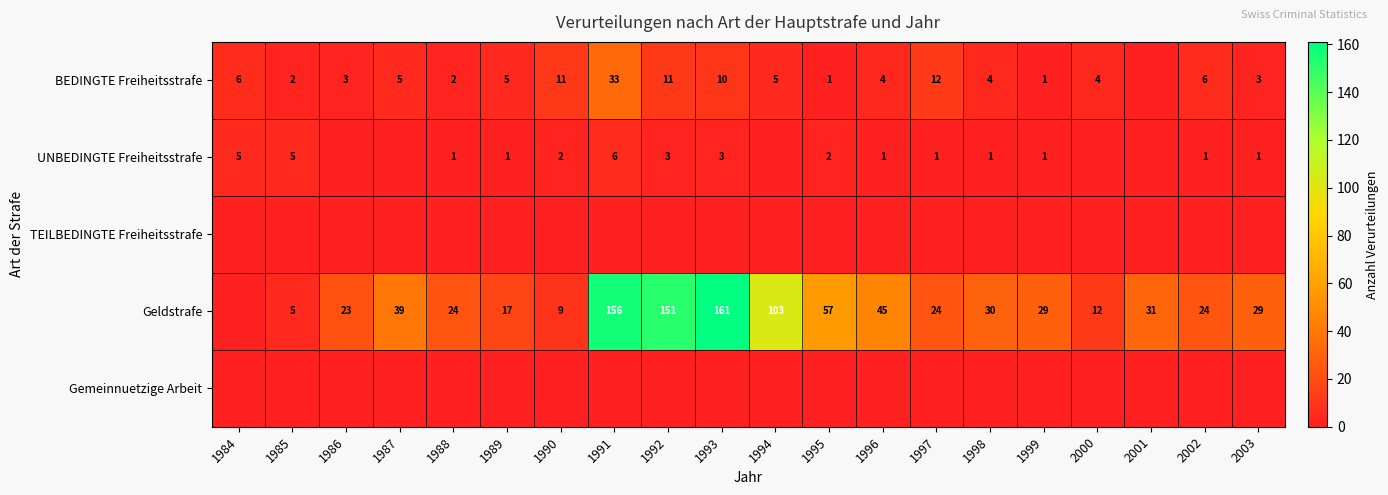

True or false: Geldstrafe has a value of 69 at 1987.

False